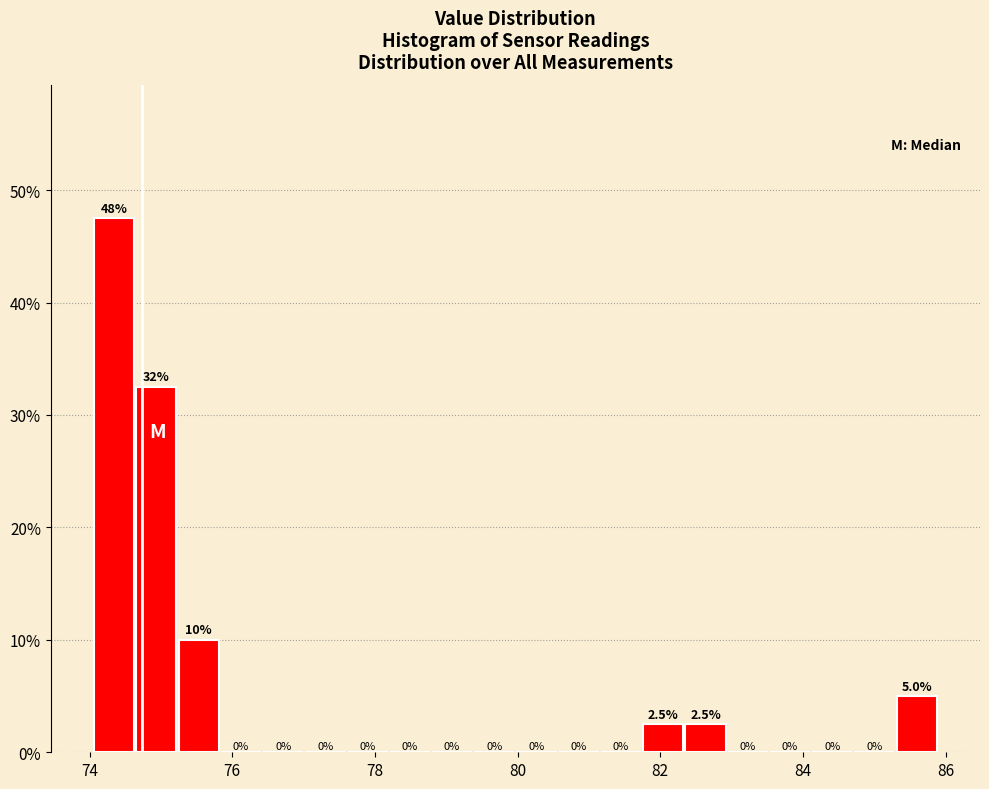

Read against the x-axis, roughly where is the centre of the tallest bar?

74.4